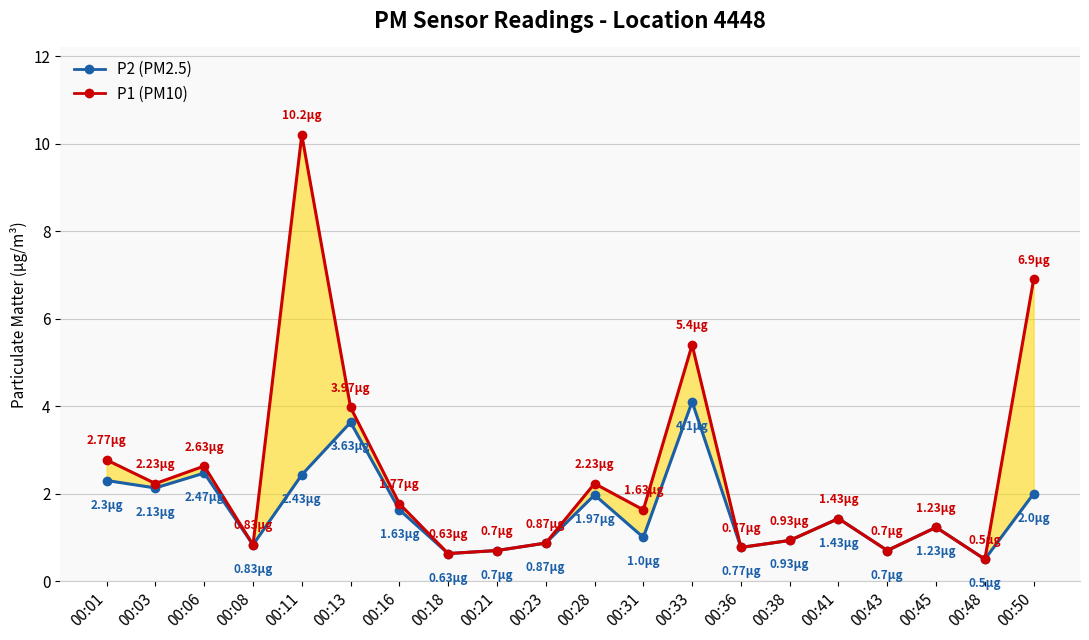

What is the value of the P1 (PM10) point at the 12th from the left?

1.6